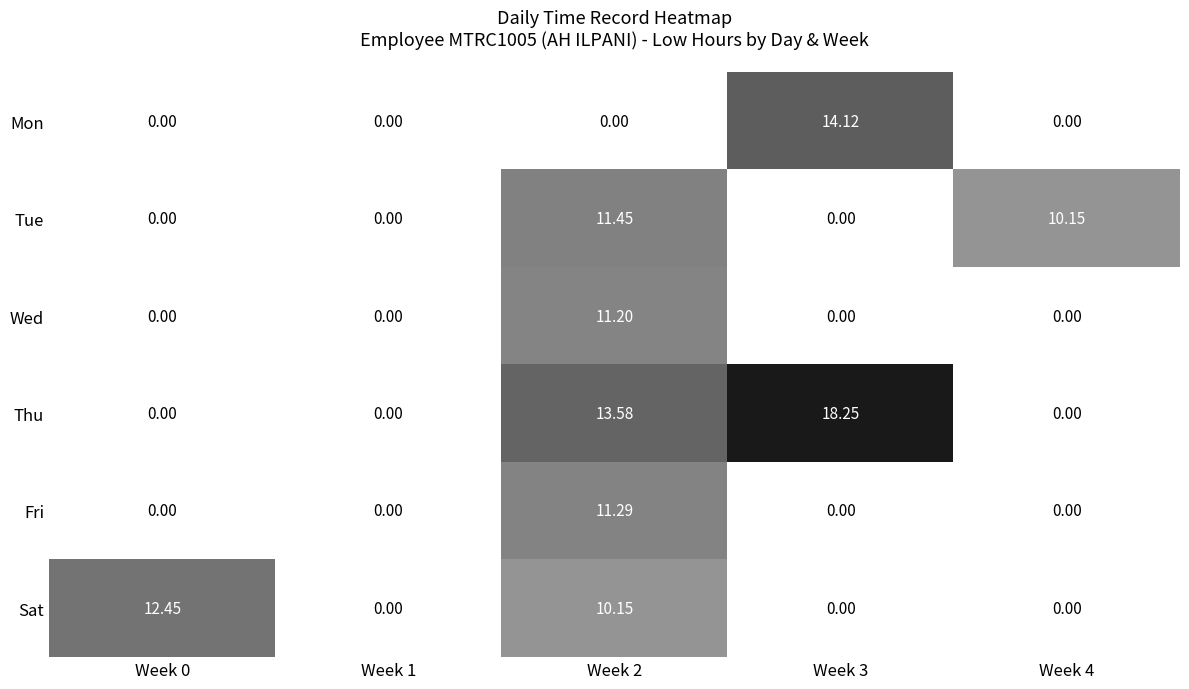

How many data points in Tue are above 0?

2